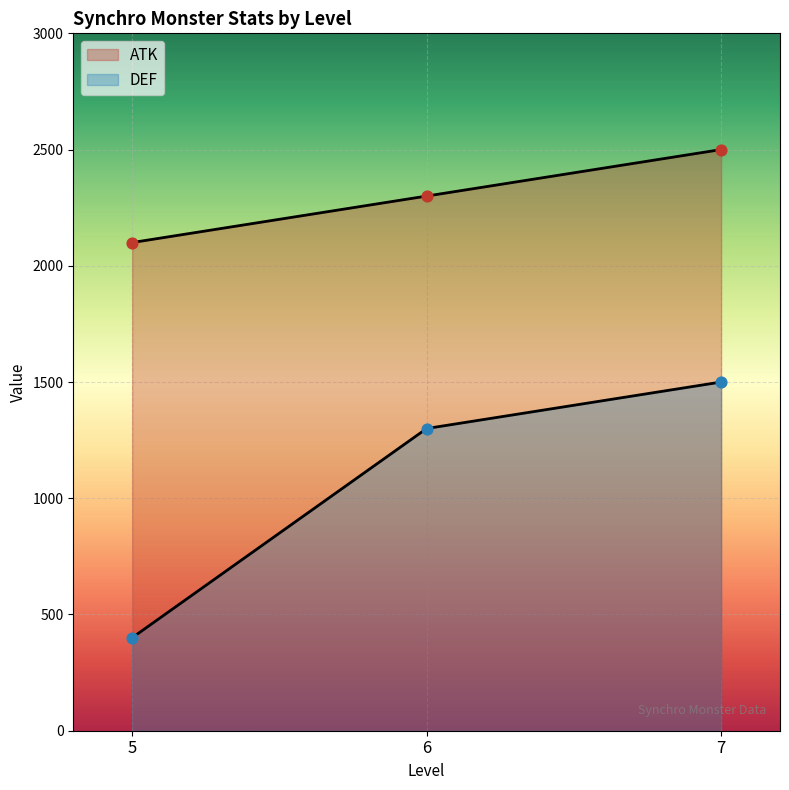

What are all the series names shown in the legend?

ATK, DEF